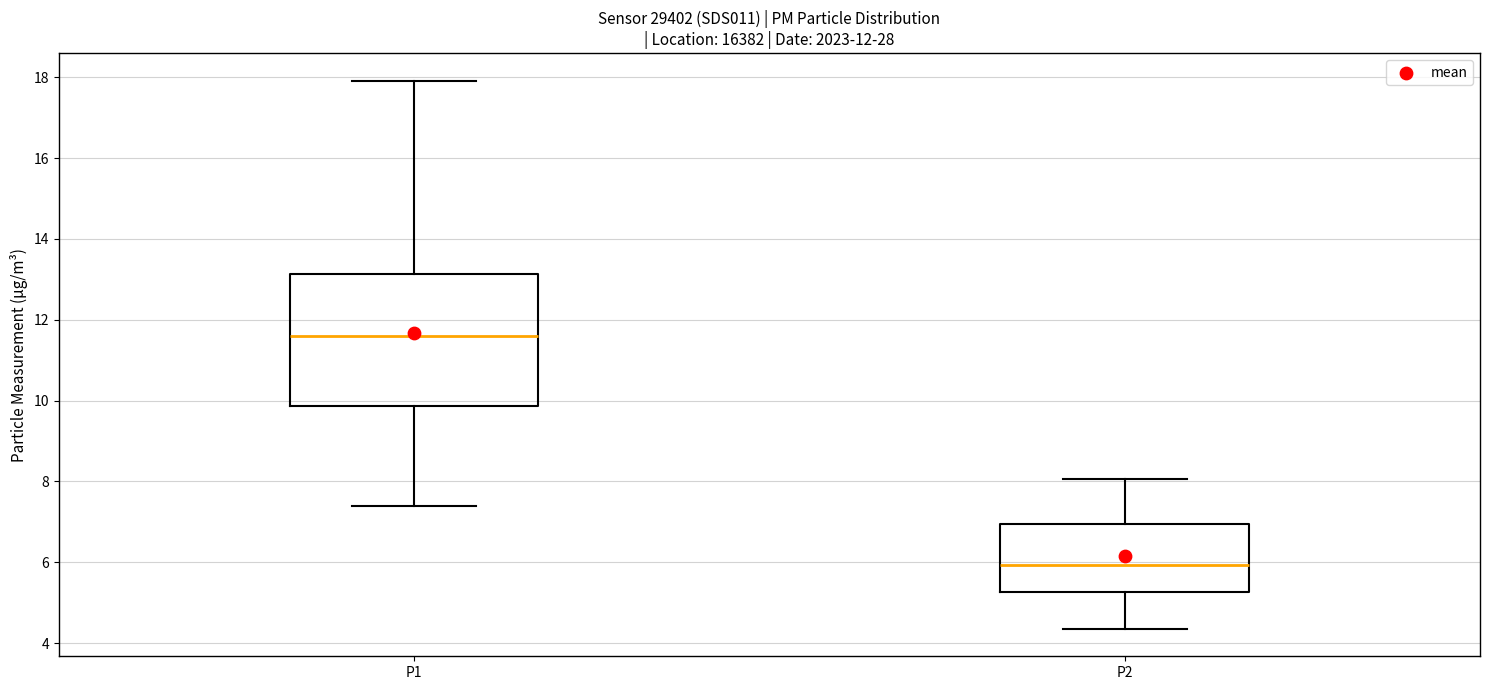

Reading left to right, read every box against the y-axis: the position of its median line, the range the box covers, and the ends of its whiskers. The values are not printed on the chart, so give them approximately, as read against the axis.

P1: median 11.6, box 9.8 to 13.2, whiskers 7.4 to 18.0
P2: median 6.0, box 5.2 to 7.0, whiskers 4.4 to 8.0